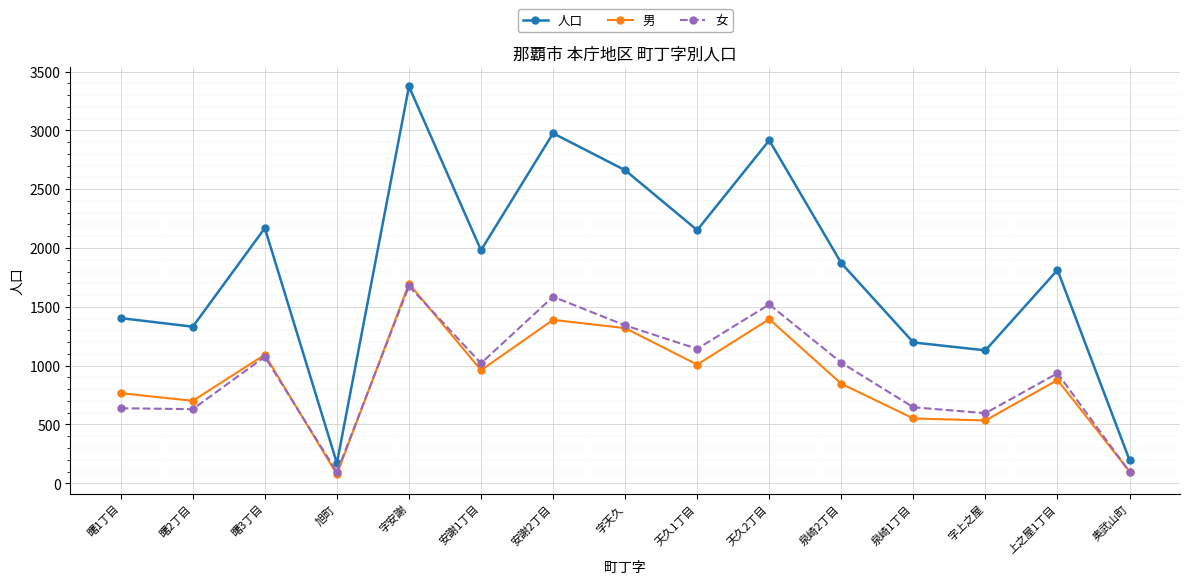

True or false: 女 has a value of 95 at 旭町.

True